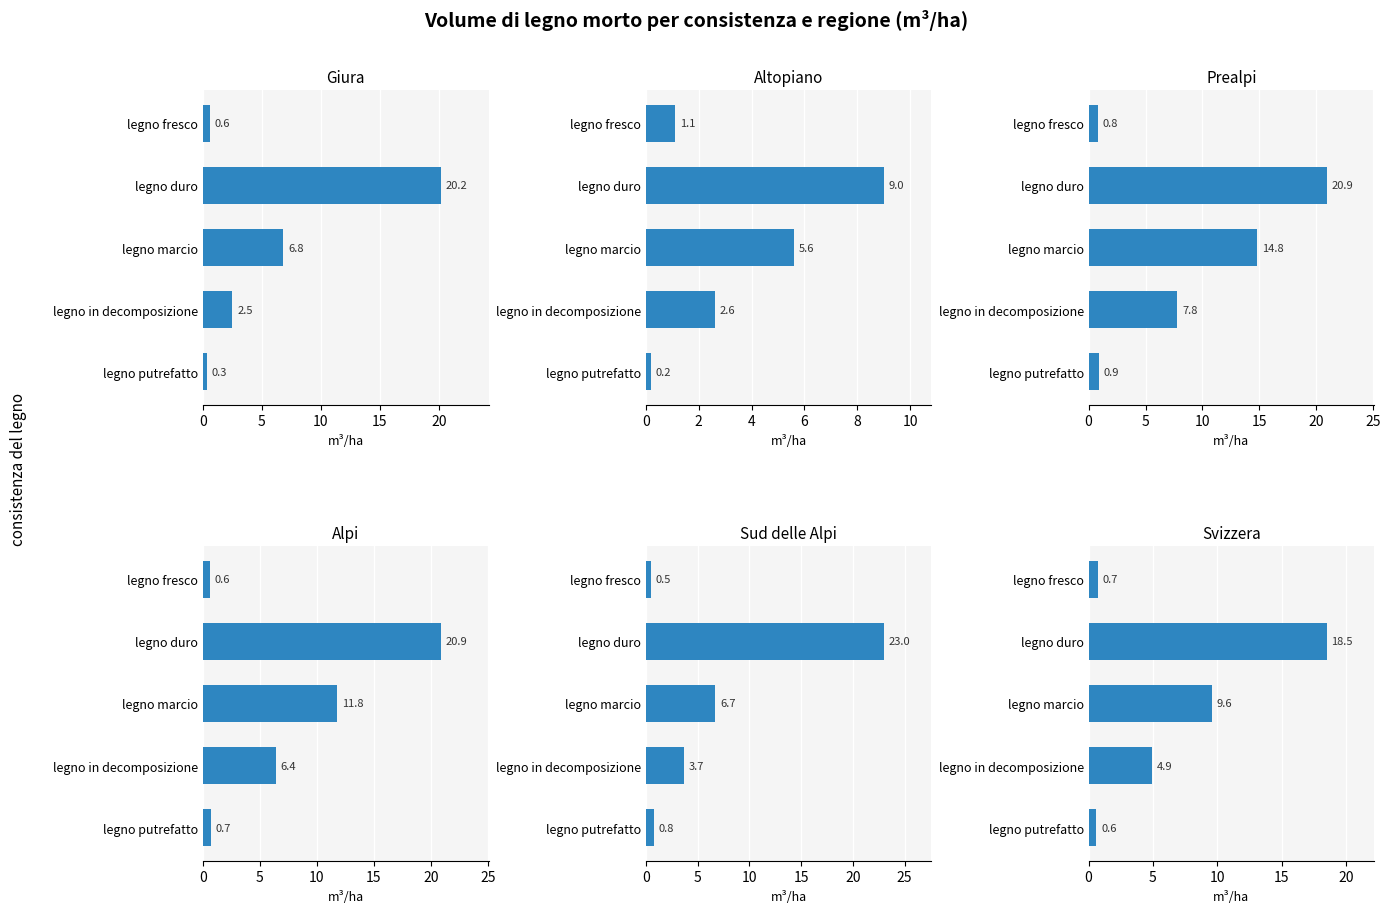

What is the maximum value shown in the chart?

23.0